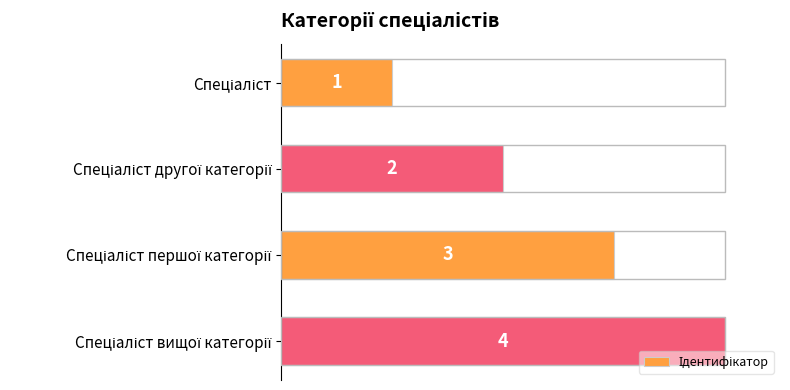

What is the value of the 2nd bar from the top?

2